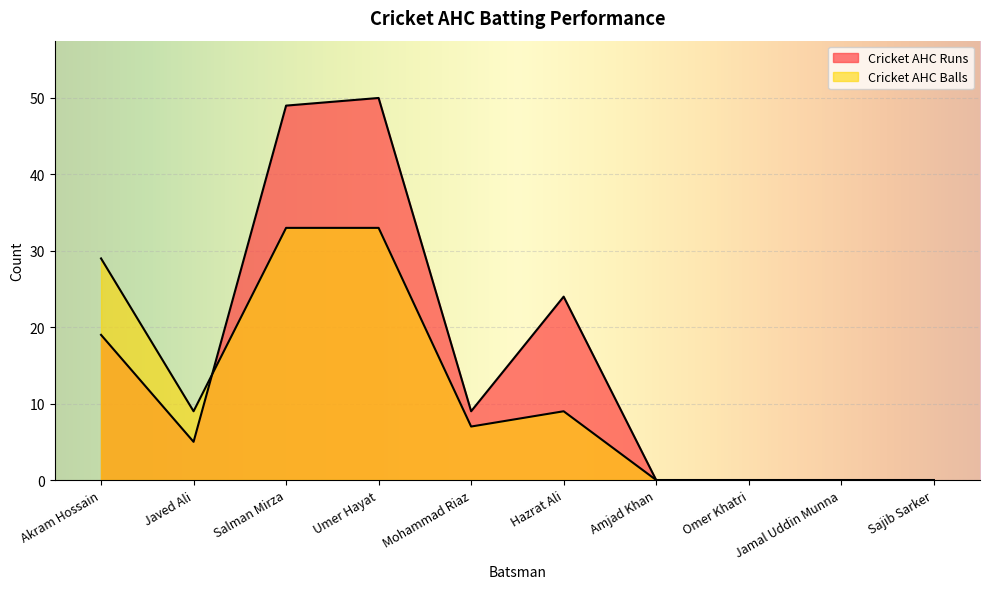

Reading left to right, transcribe all the data shown in this chart.

Cricket AHC Runs: Akram Hossain=19	Javed Ali=5	Salman Mirza=49	Umer Hayat=50	Mohammad Riaz=9	Hazrat Ali=24	Amjad Khan=0	Omer Khatri=0	Jamal Uddin Munna=0	Sajib Sarker=0
Cricket AHC Balls: Akram Hossain=29	Javed Ali=9	Salman Mirza=33	Umer Hayat=33	Mohammad Riaz=7	Hazrat Ali=9	Amjad Khan=0	Omer Khatri=0	Jamal Uddin Munna=0	Sajib Sarker=0